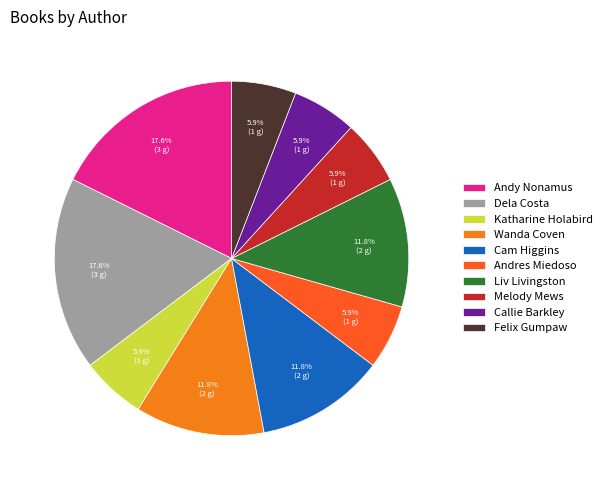

Does Callie Barkley account for over 50% of the chart?

No